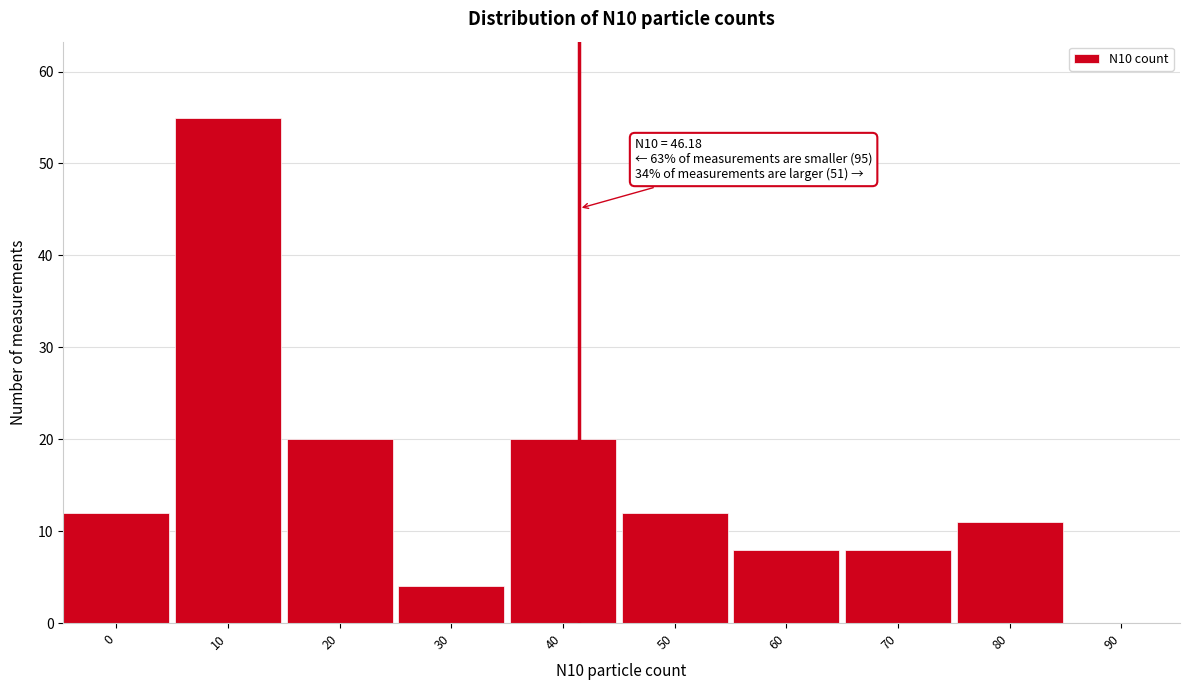

Reading left to right, extract all data points from this chart.

0=12	10=55	20=20	30=4	40=20	50=12	60=8	70=8	80=11	90=0